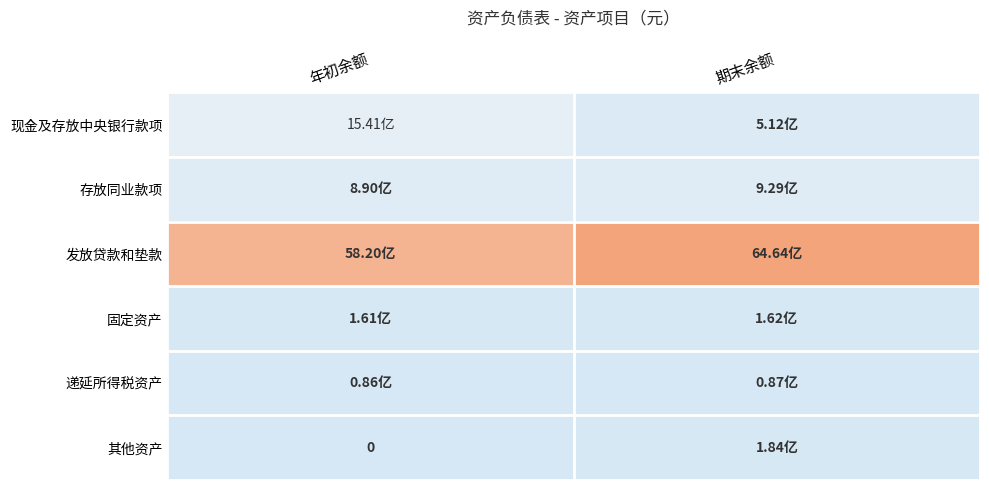

The value of 递延所得税资产 at 期末余额 is 124648623.0. True or false?

False